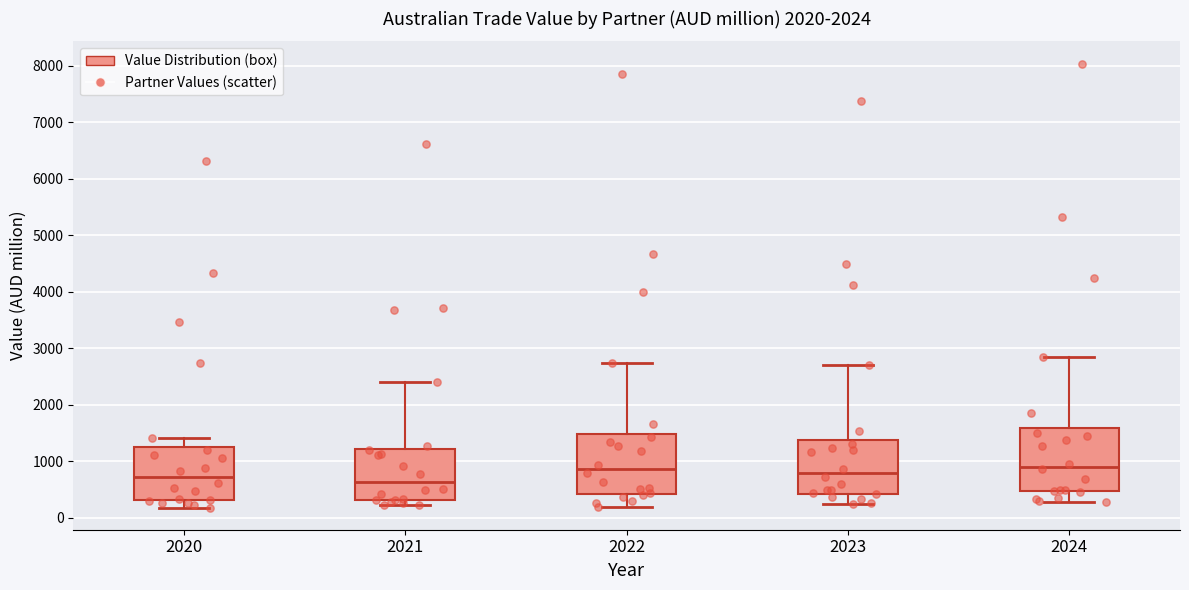

Where is the lower edge of the box at x = 2023 on the y-axis? The values are not printed on the chart, so give them approximately, as read against the axis.

400